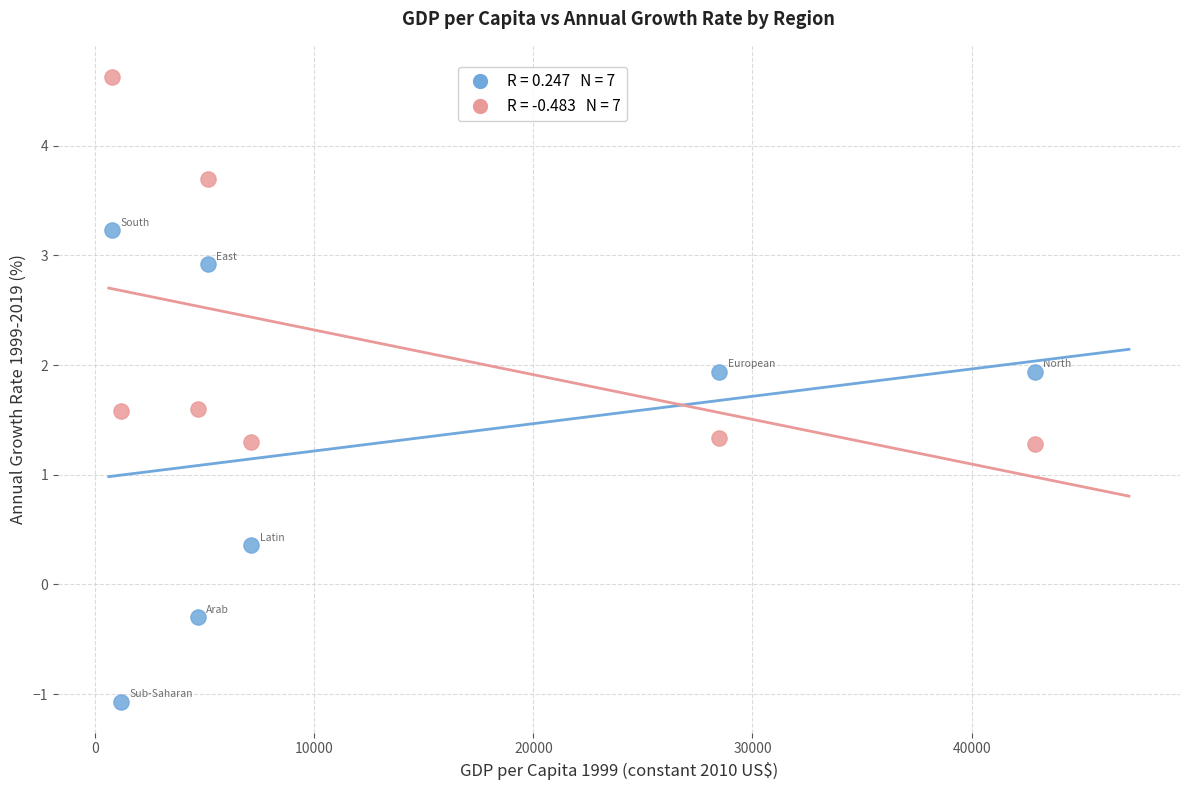

Across all data points, what is the range of X values (max minus min)?

42112.2